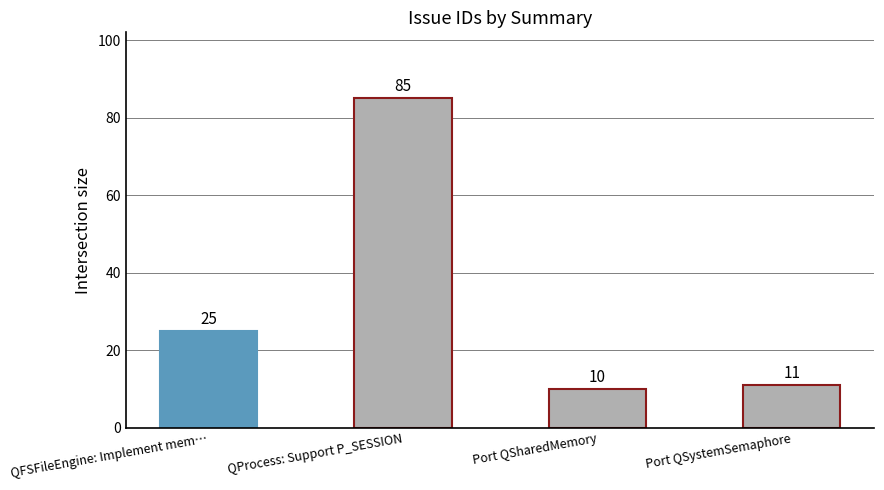

True or false: the data shows 25 at QFSFileEngine: Implement mem….

True